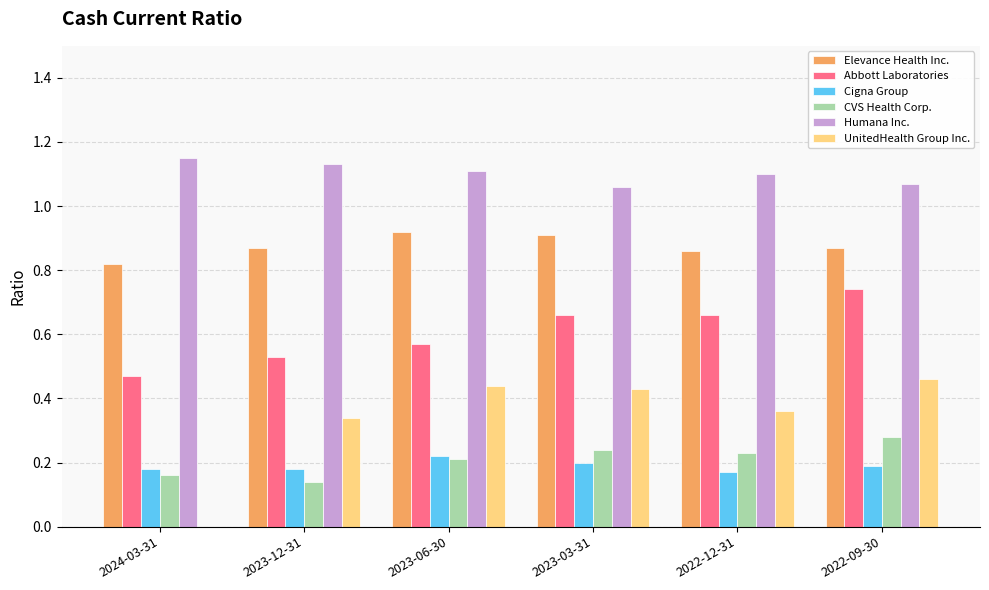

Is it true that CVS Health Corp. equals 0.2 at 2023-12-31?

False